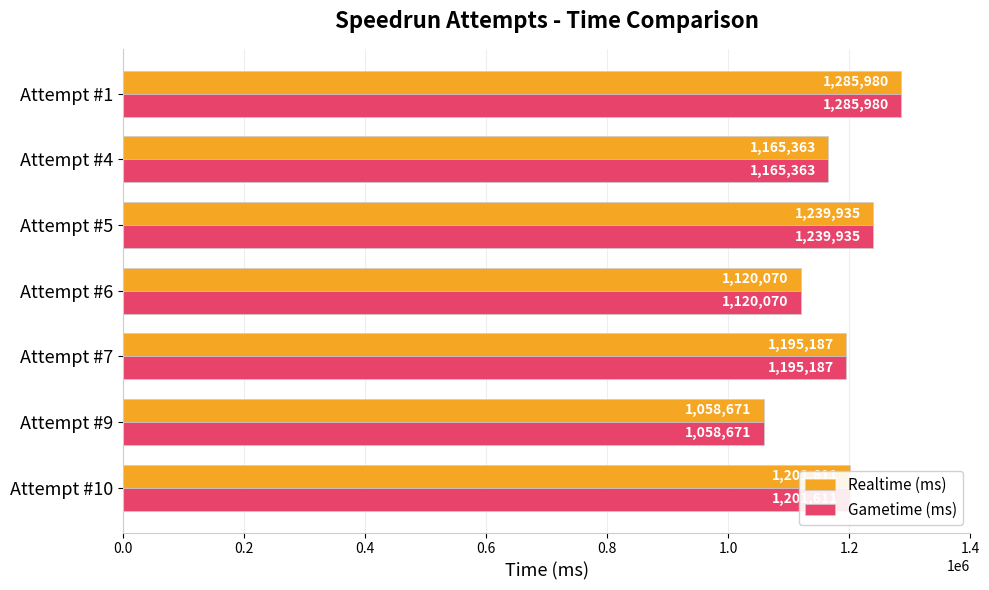

At which label is Realtime (ms) closest to 1172325?

Attempt #4